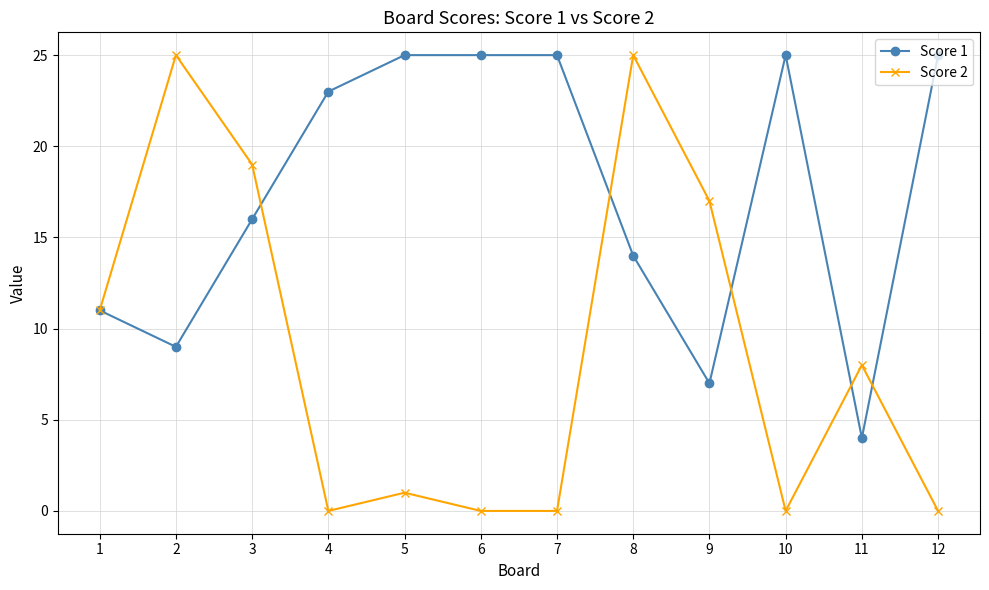

After their last crossing, which series has the higher values: Score 2 or Score 1?

Score 1